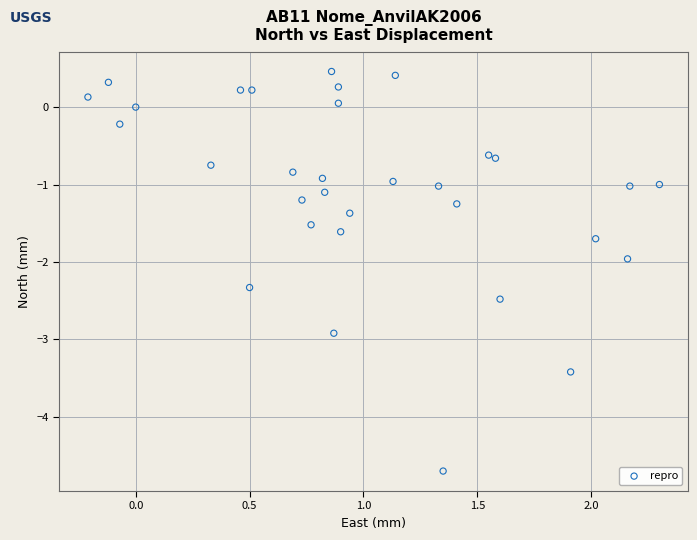

How many points are shown in the scatter plot?

32